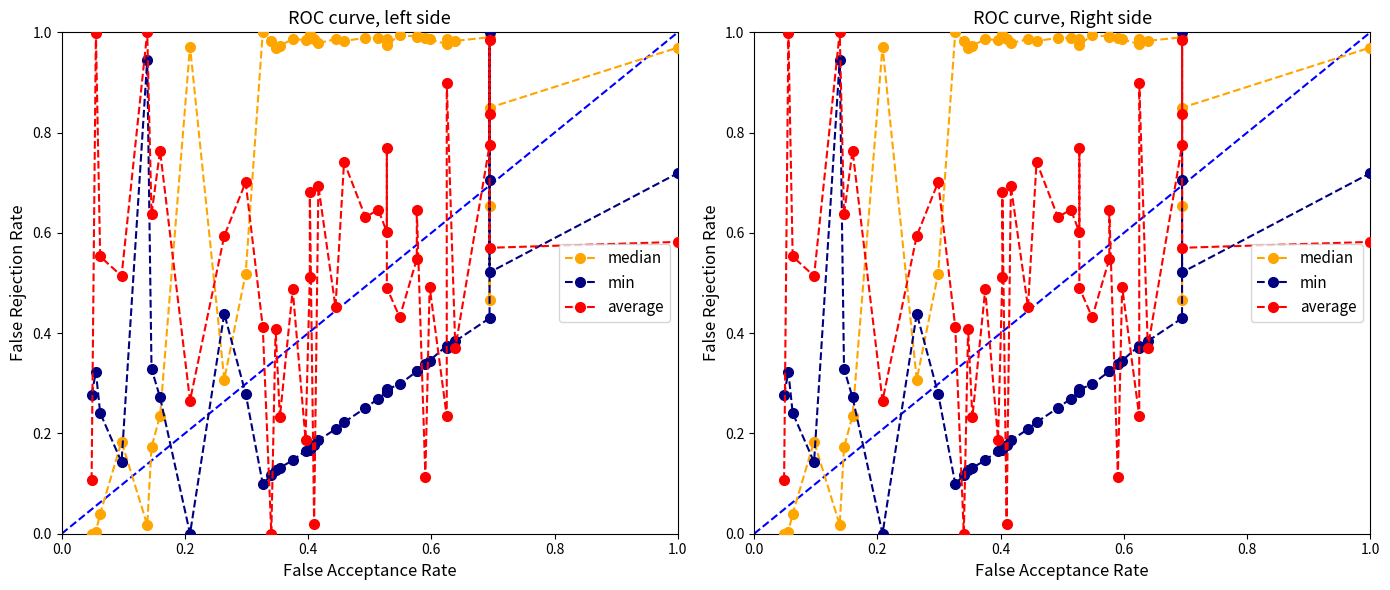

What is the average value of the median series?

0.8